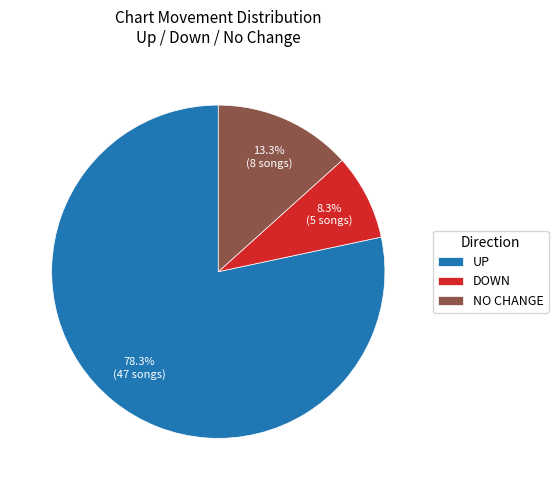

How many slices are in this pie chart?

3